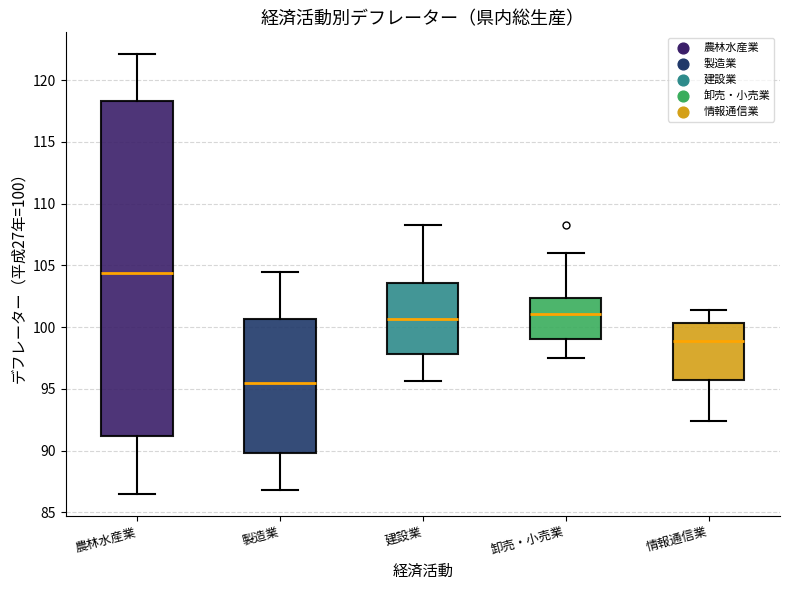

Comparing the boxes themselves (not the whiskers), which one is the tallest?

農林水産業